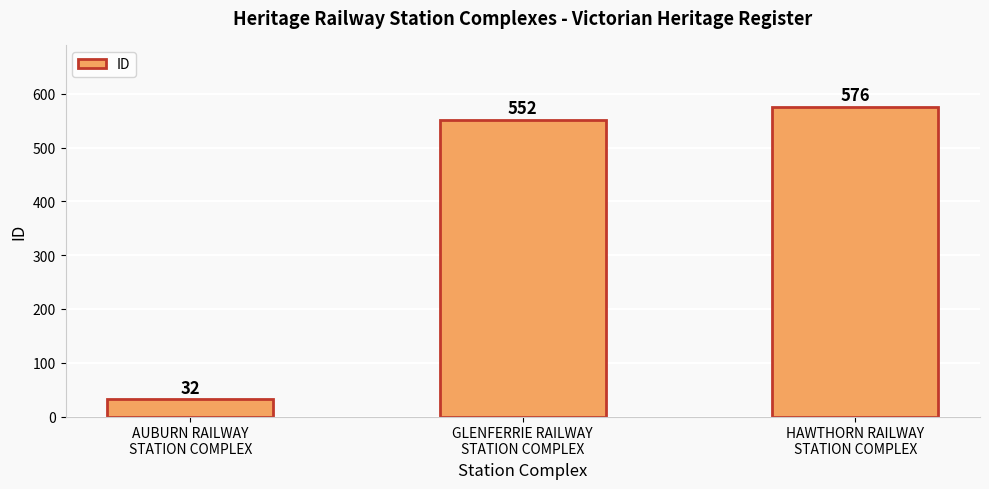

True or false: the data shows 130 at HAWTHORN RAILWAY
STATION COMPLEX.

False